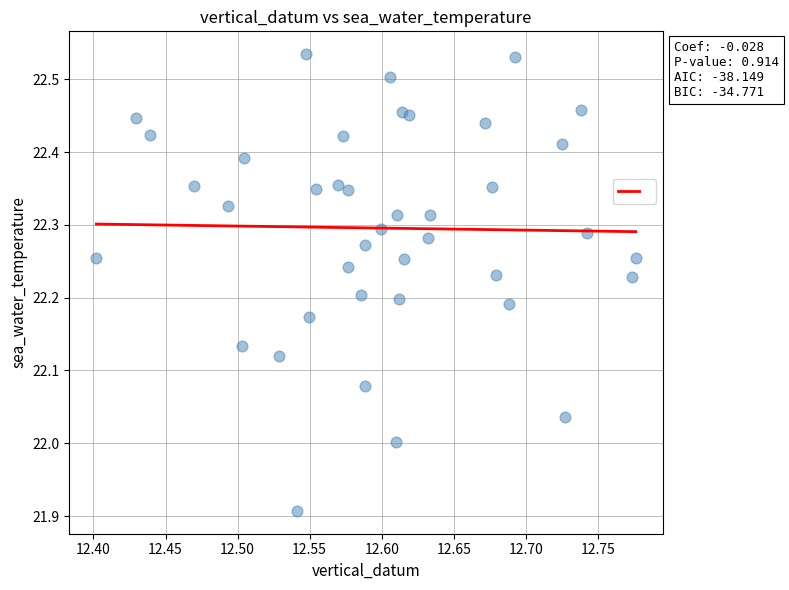

What is the range of Y values (max minus min)?

0.6